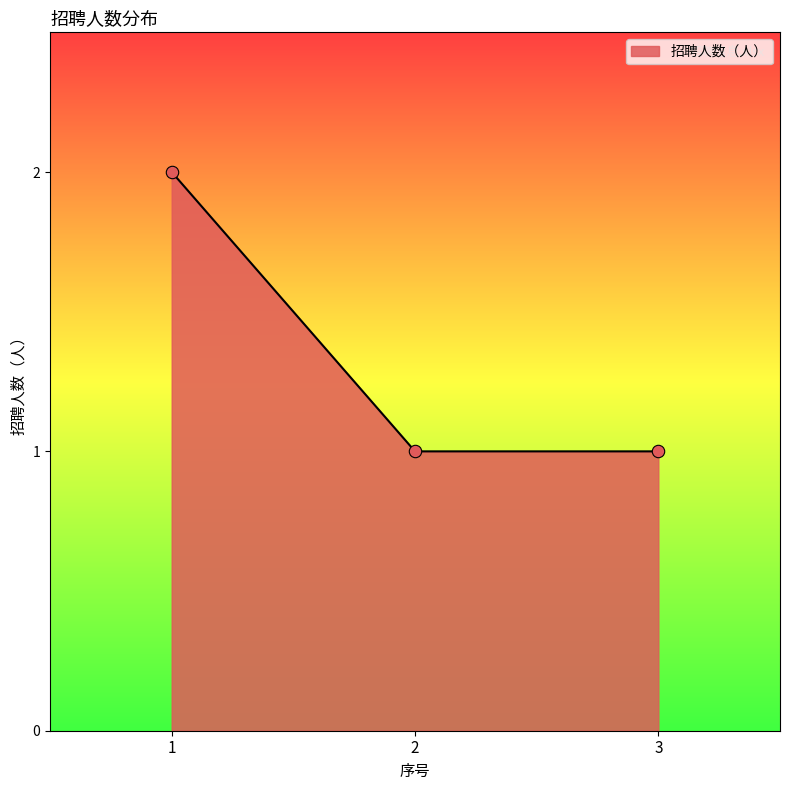

What is the change in value from 1 to 3?

-1